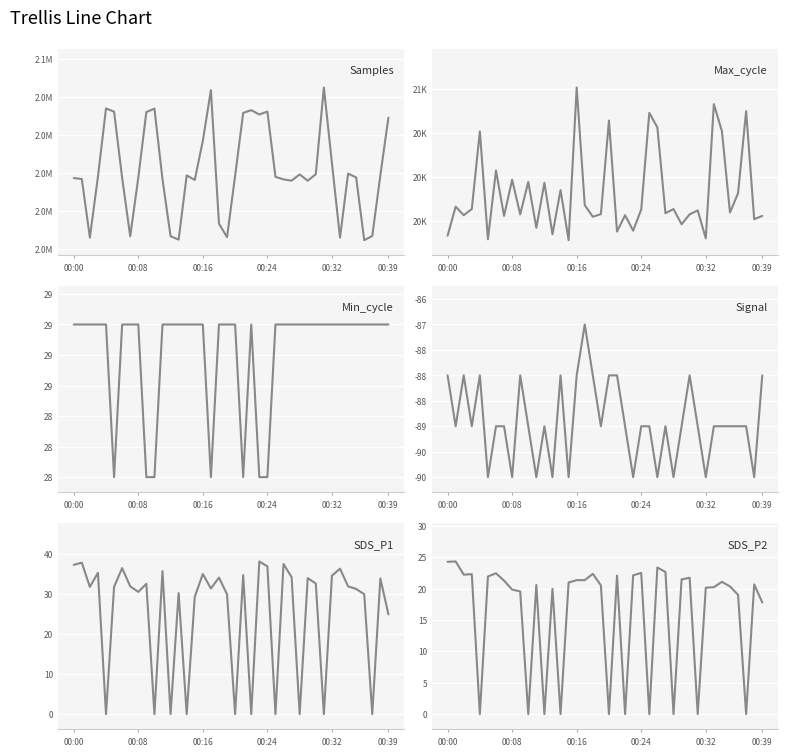

What is the sum of all SDS_P1 values?

1002.0